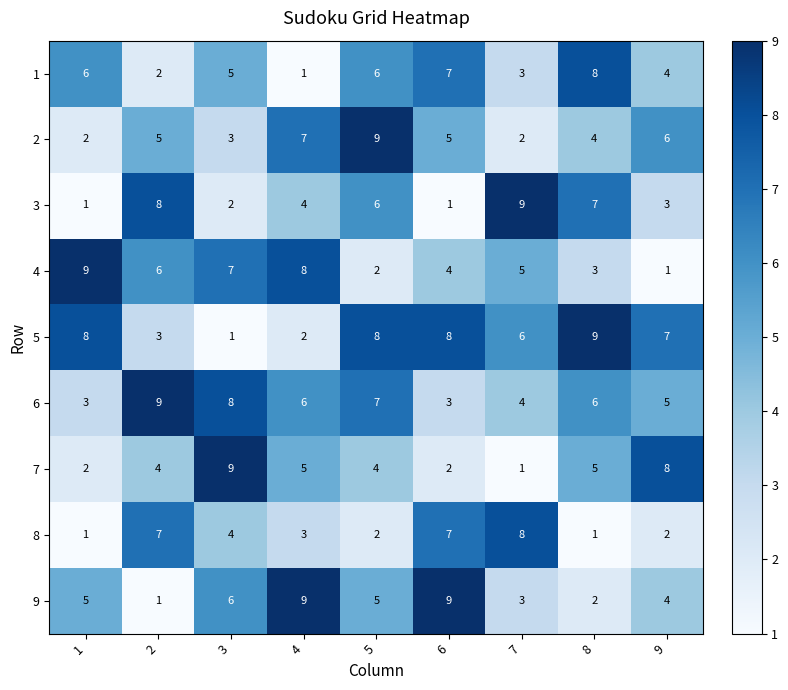

What is the difference between the maximum and minimum values in the 5 series?

8